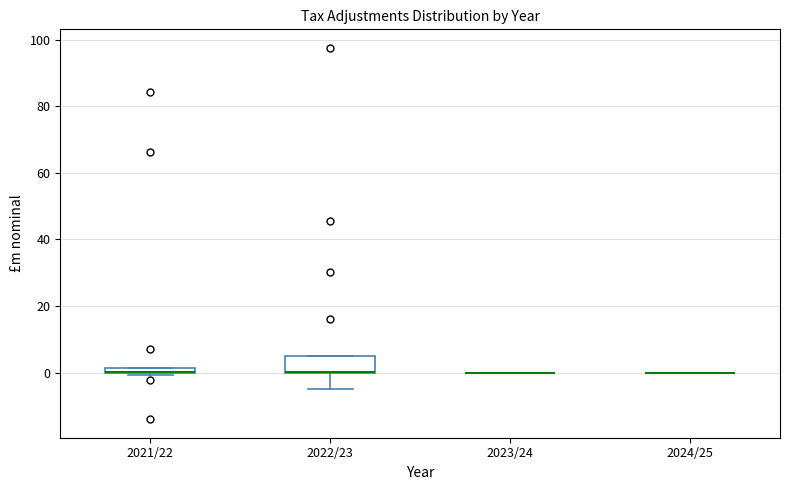

Which box is the tallest, from its lower edge to its upper edge?

2022/23